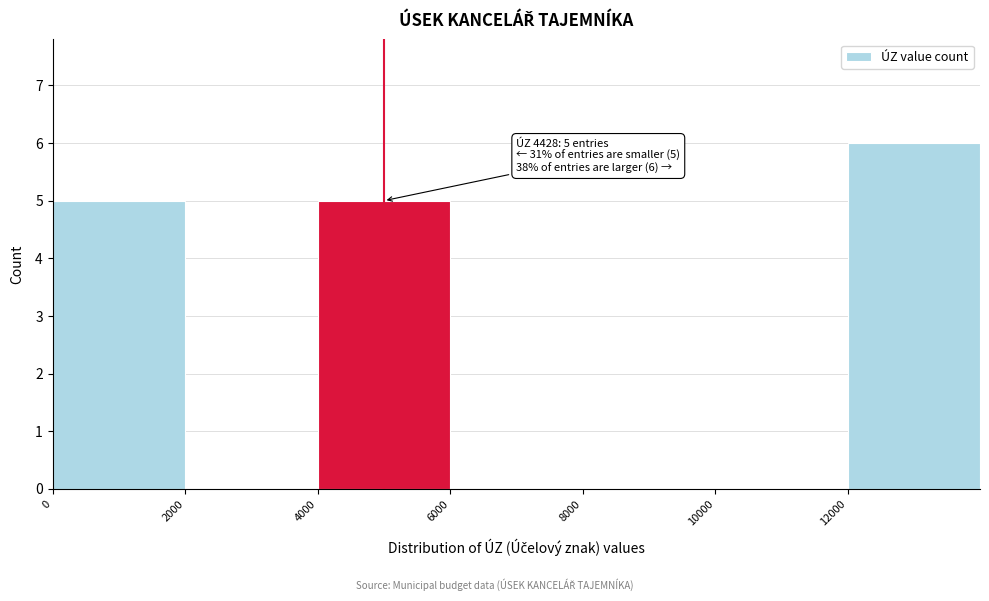

Over which range of the x-axis is the bar tallest?

12000 to 14000